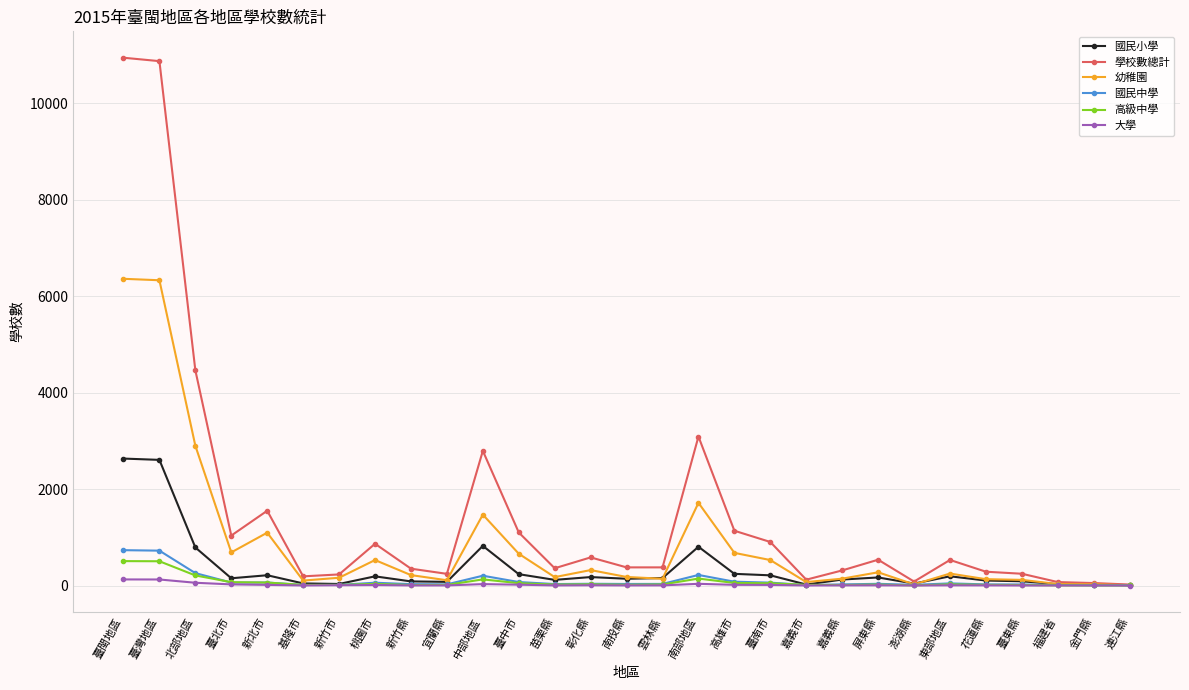

Does the chart display data point markers on the line(s)?

Yes